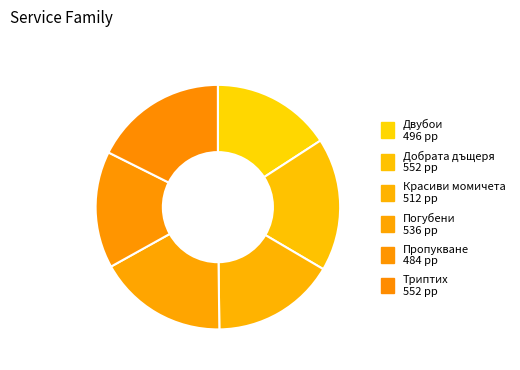

To the nearest percent, what percentage of the pie is Добрата дъщеря?

18%